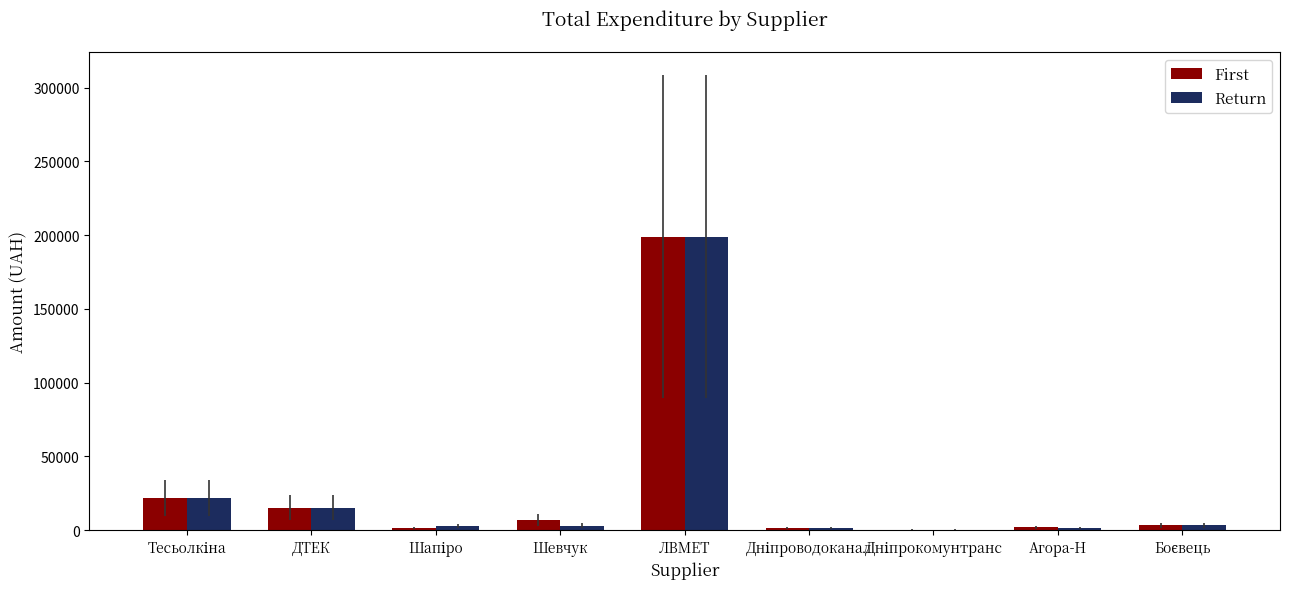

What is the maximum value shown in the chart?

199000.0